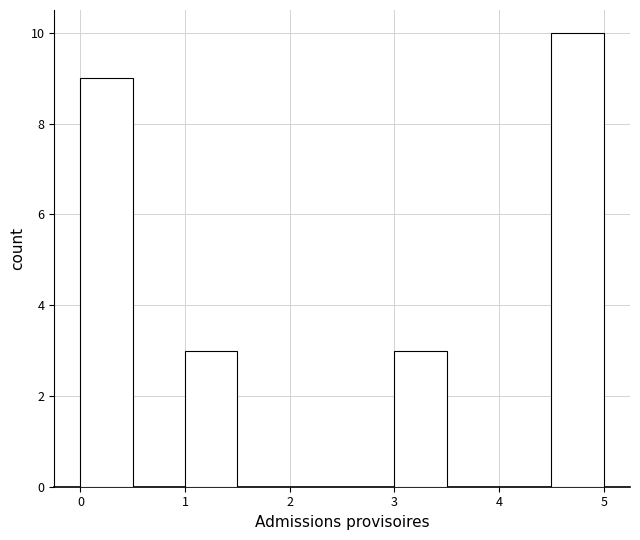

Over which range of the x-axis is the bar tallest?

4.5 to 5.0